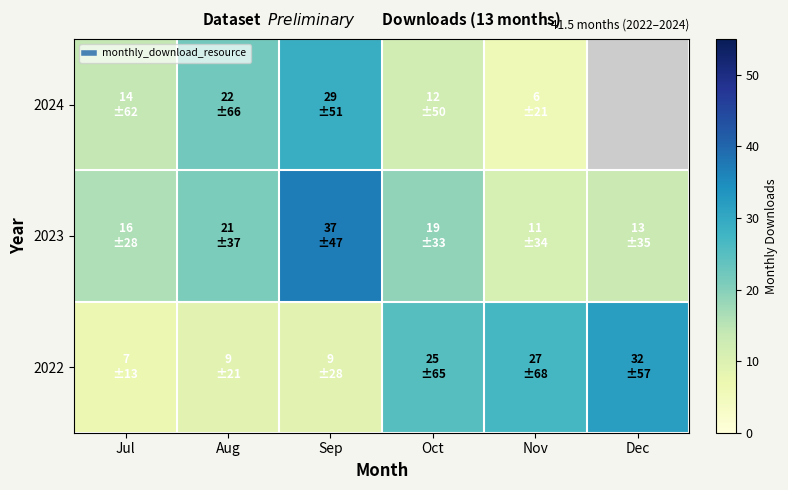

Where does the 2023 series first go above 19?

Aug